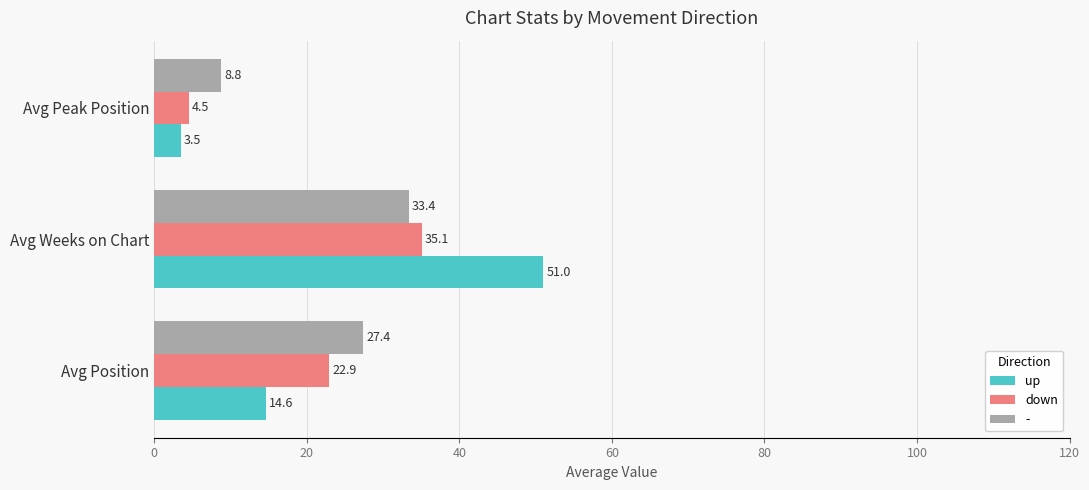

Which series changed the most between Avg Position and Avg Peak Position?

-